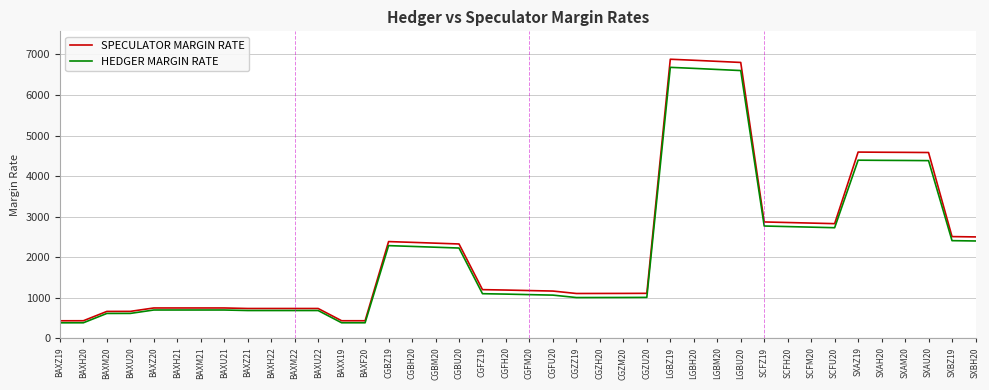

What is the sum of the HEDGER MARGIN RATE values at SCFH20 and SCFM20?

5498